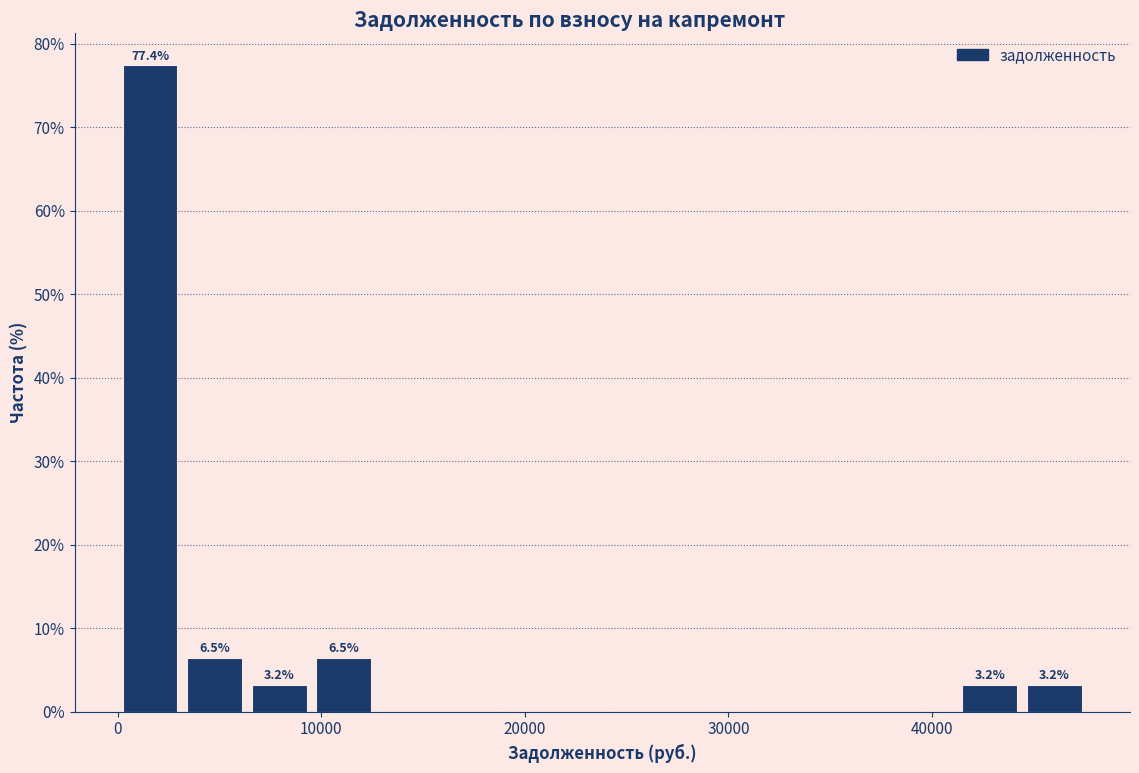

Read against the x-axis, roughly where is the centre of the tallest bar?

2000